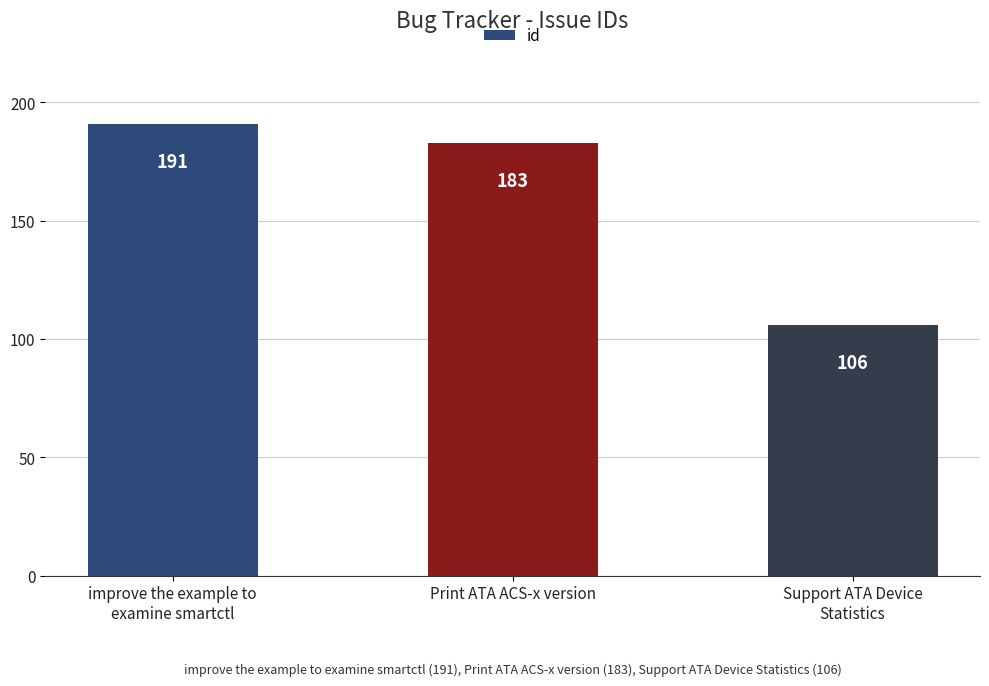

How many bars are there in total?

3